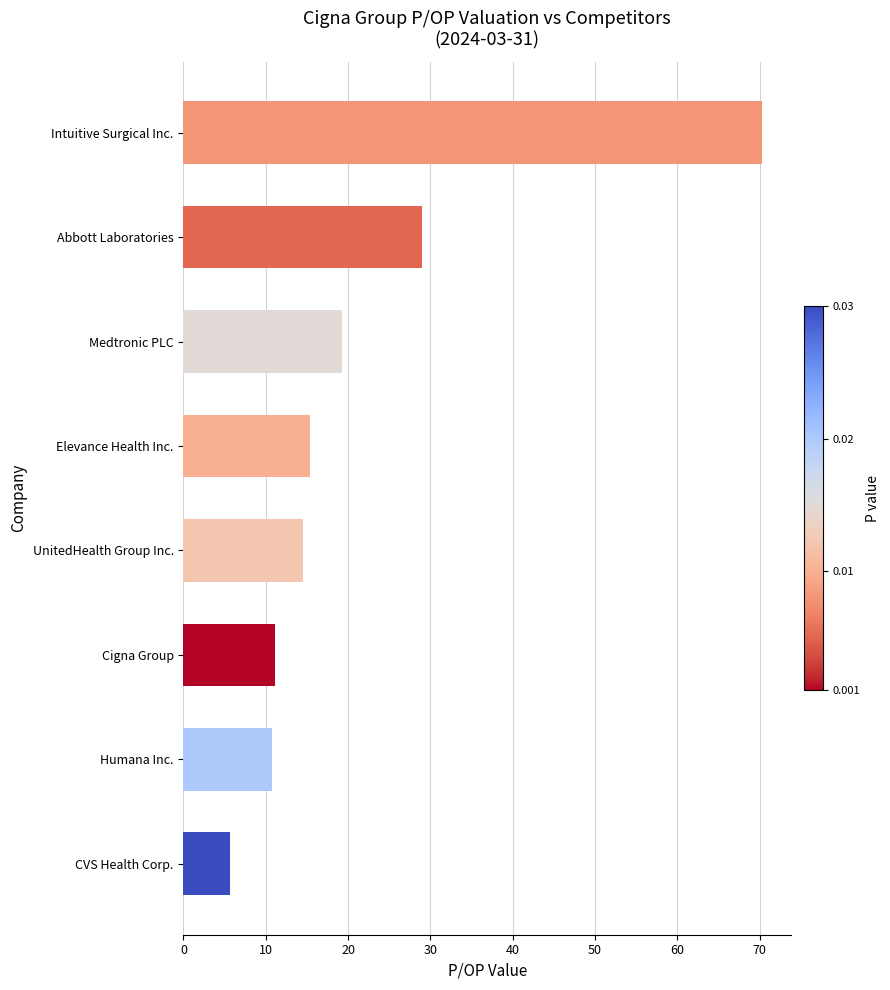

What value does the data have at CVS Health Corp.?

5.6